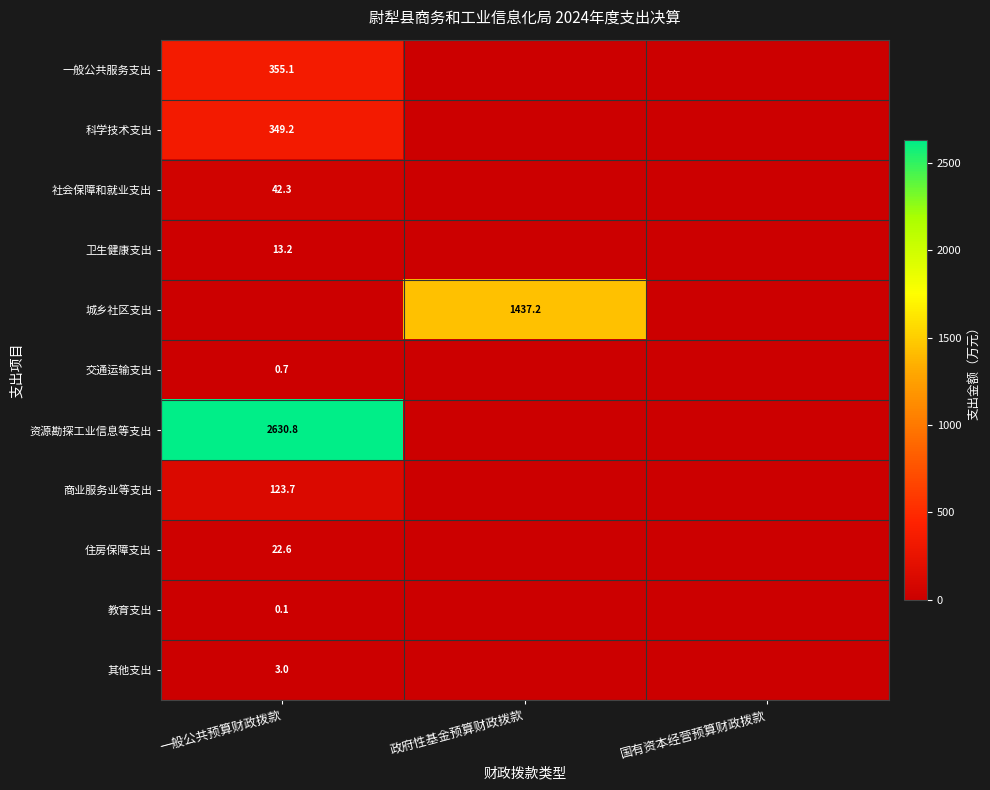

How many categories are shown in the chart?

3